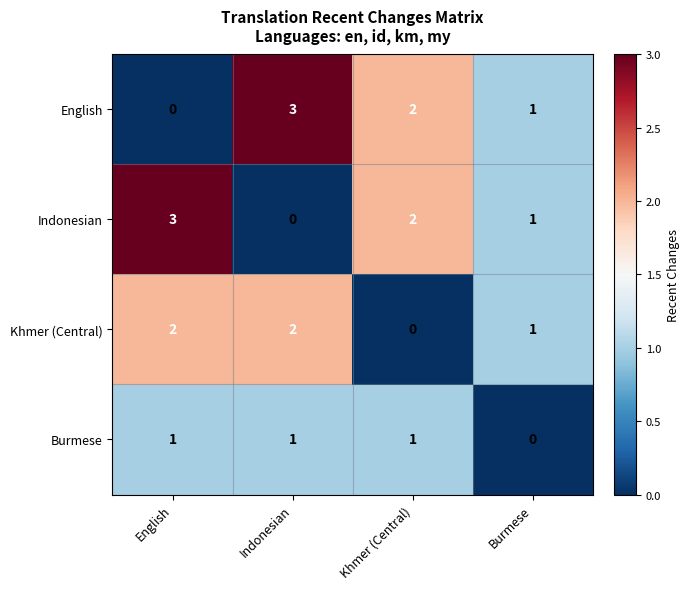

Which category has the highest value in the Indonesian series?

English